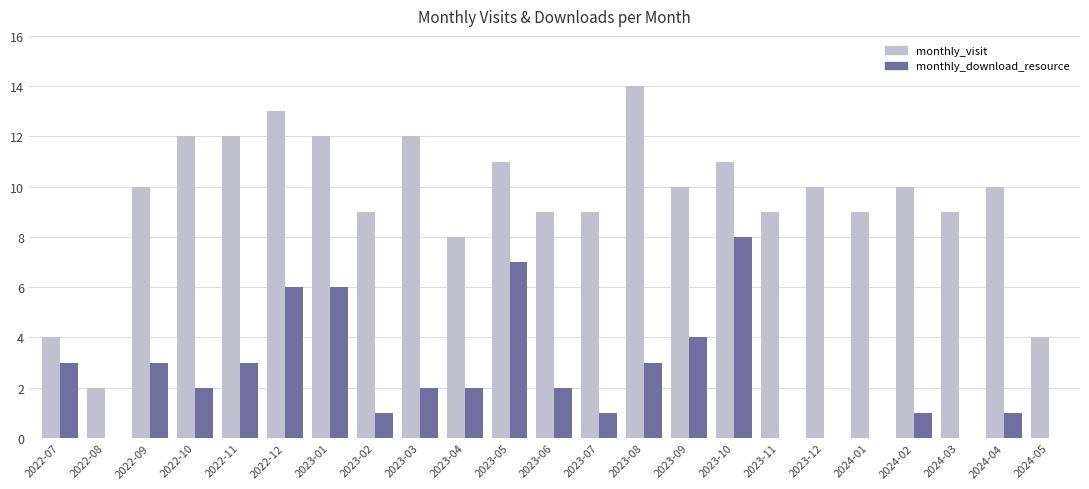

What is the sum of all monthly_download_resource values?

55